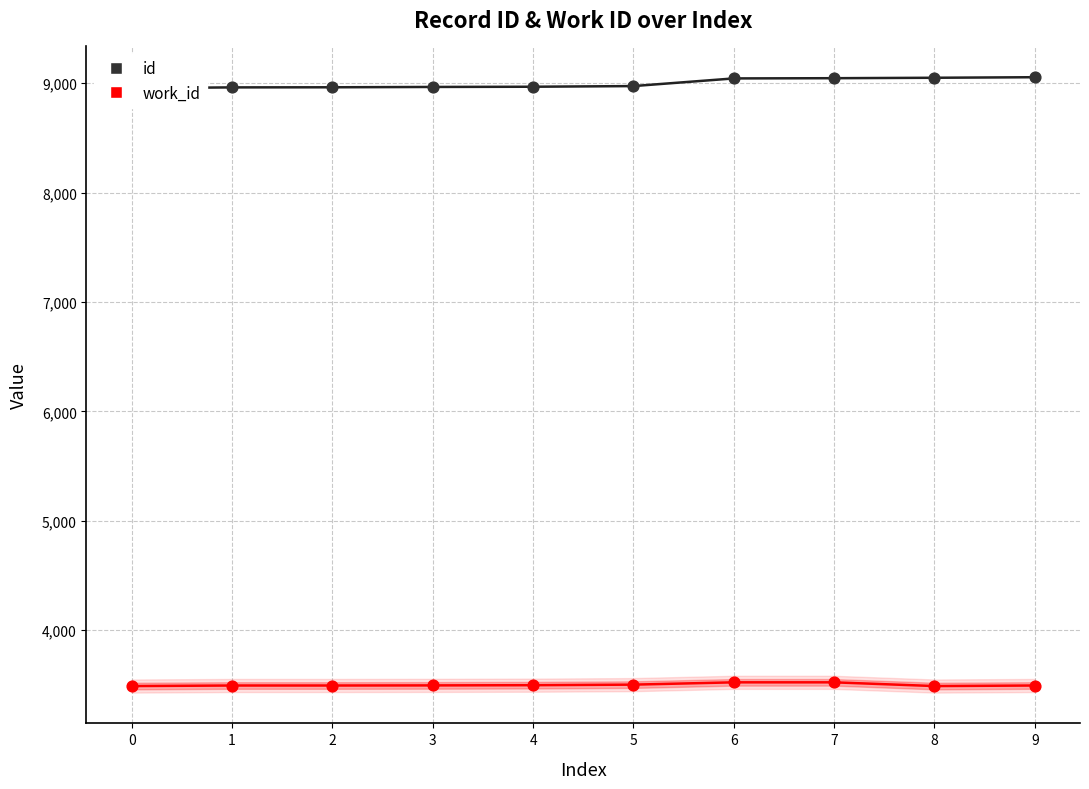

At how many categories does at least one series exceed 7373?

10